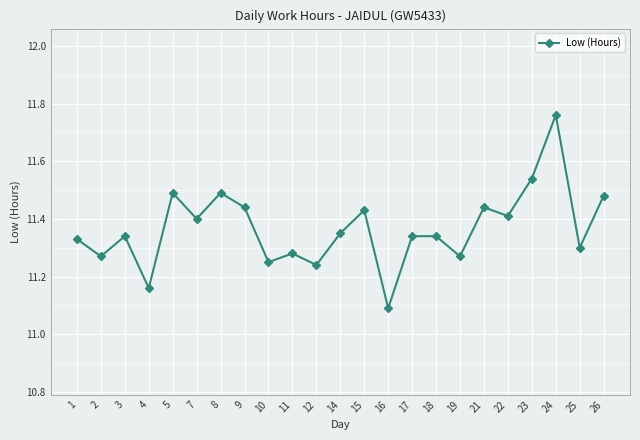

What is the change in value from 3 to 26?

+0.1